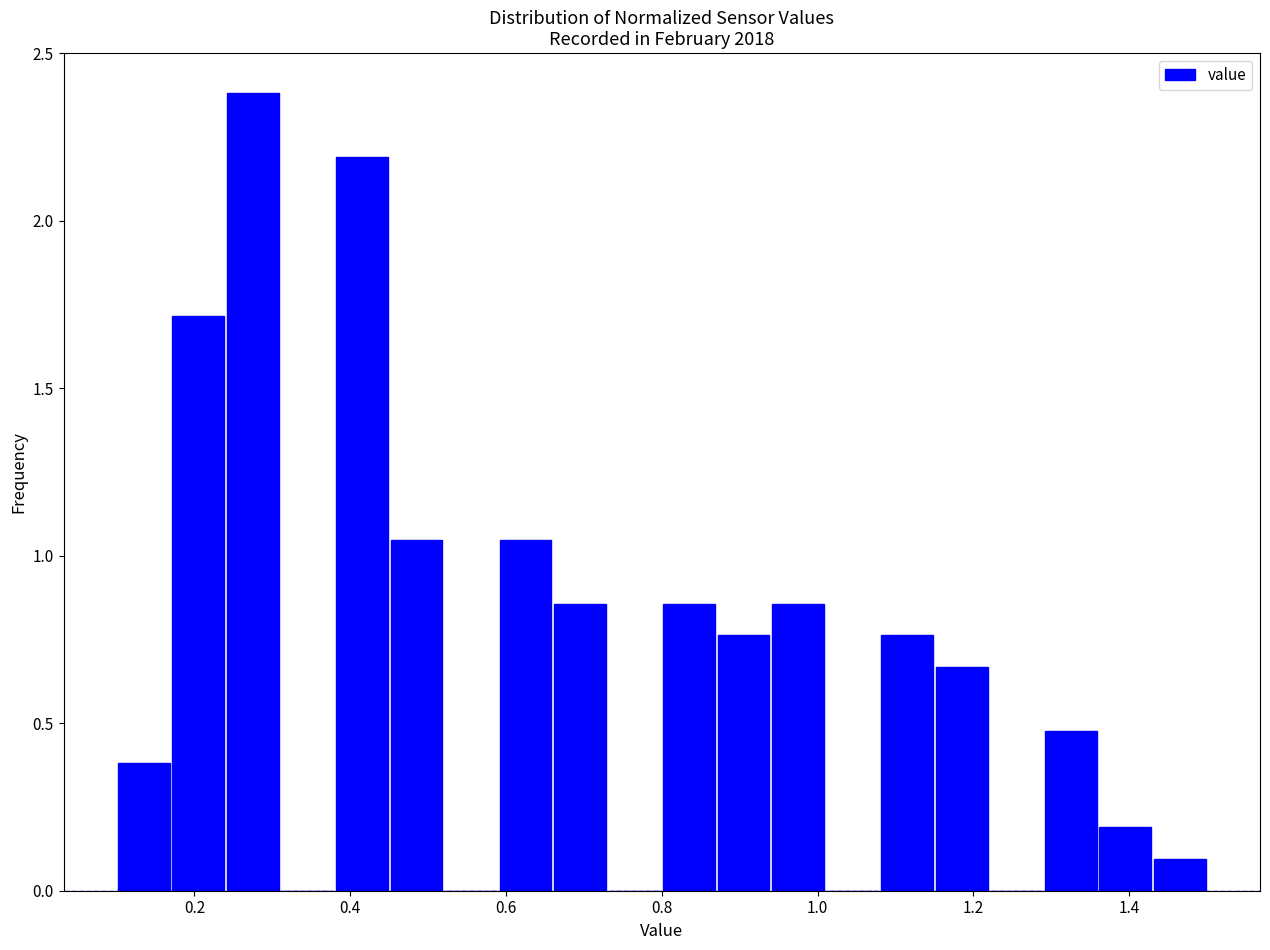

Around what value on the x-axis is the tallest bar? Give the approximate position of its centre, as read against the axis.

0.28